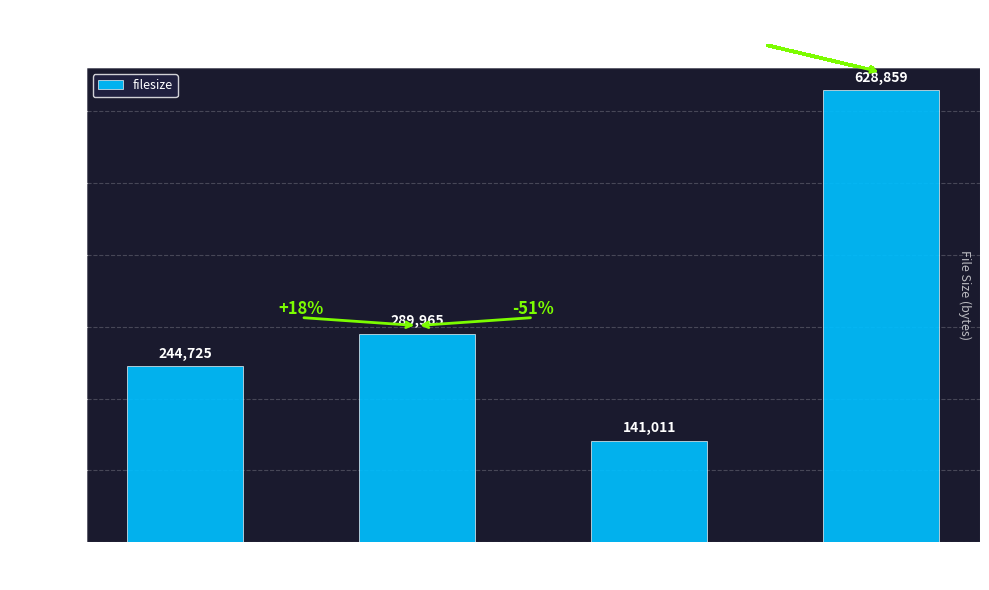

Does the chart contain any negative values?

No